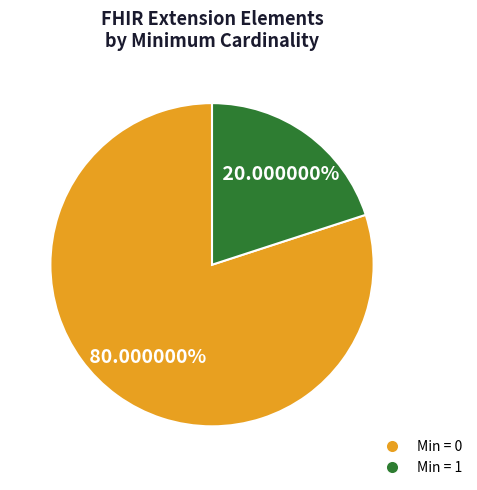

Does any single category account for the majority?

Yes